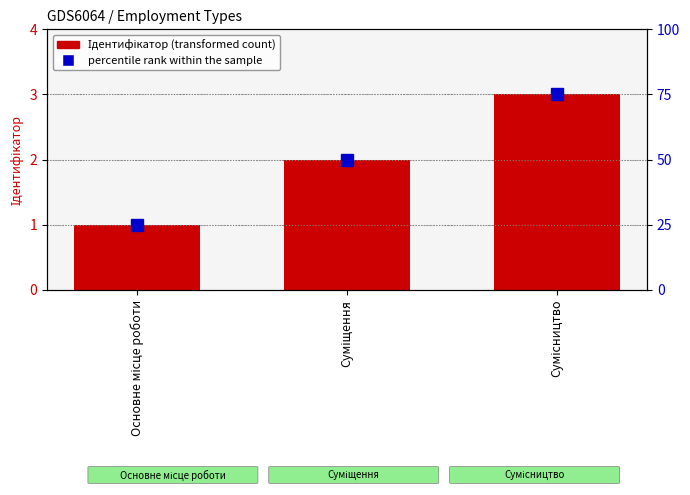

Which has a higher value, Сумісництво or Суміщення?

Сумісництво